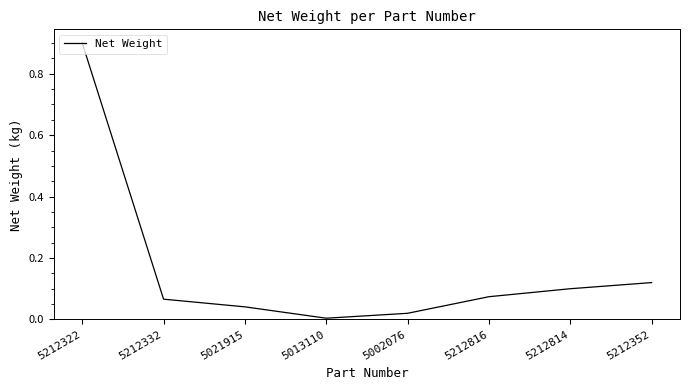

Count the number of data series in this chart.

1